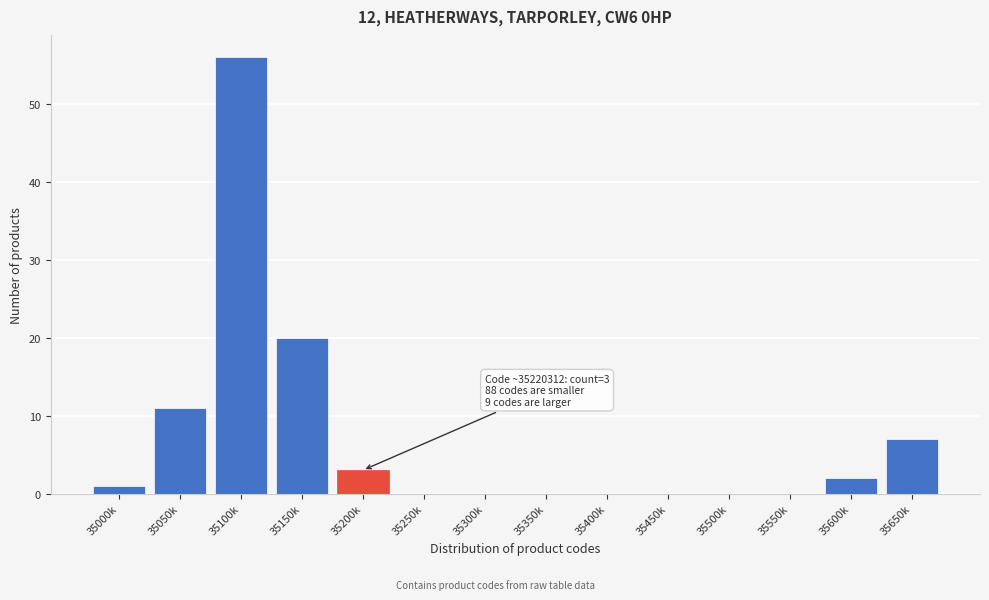

Reading left to right, extract all data points from this chart.

35000k=1	35050k=11	35100k=56	35150k=20	35200k=3	35250k=0	35300k=0	35350k=0	35400k=0	35450k=0	35500k=0	35550k=0	35600k=2	35650k=7